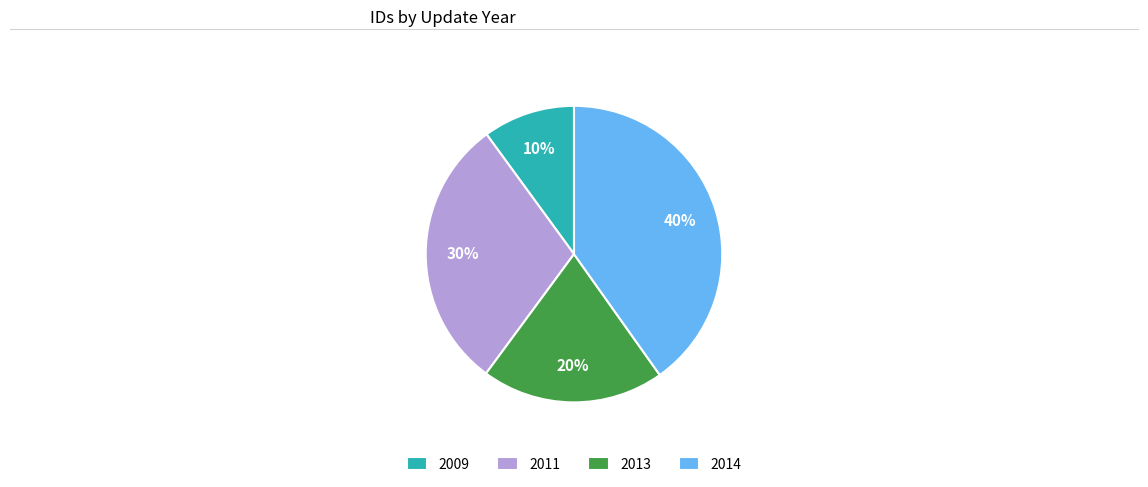

How many slices are in this pie chart?

4